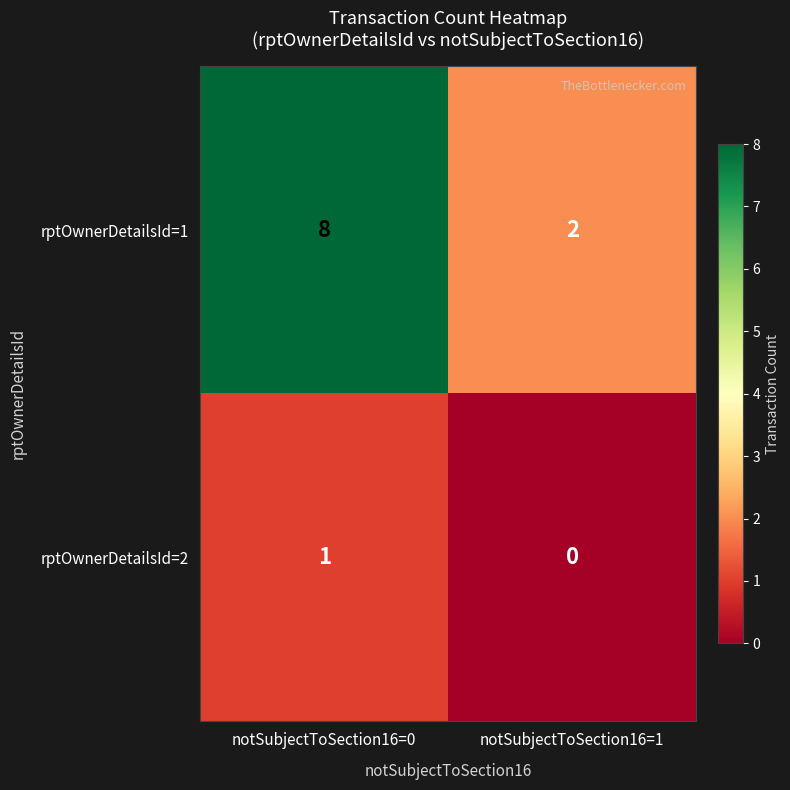

Which category has the lowest value in the rptOwnerDetailsId=1 series?

notSubjectToSection16=1